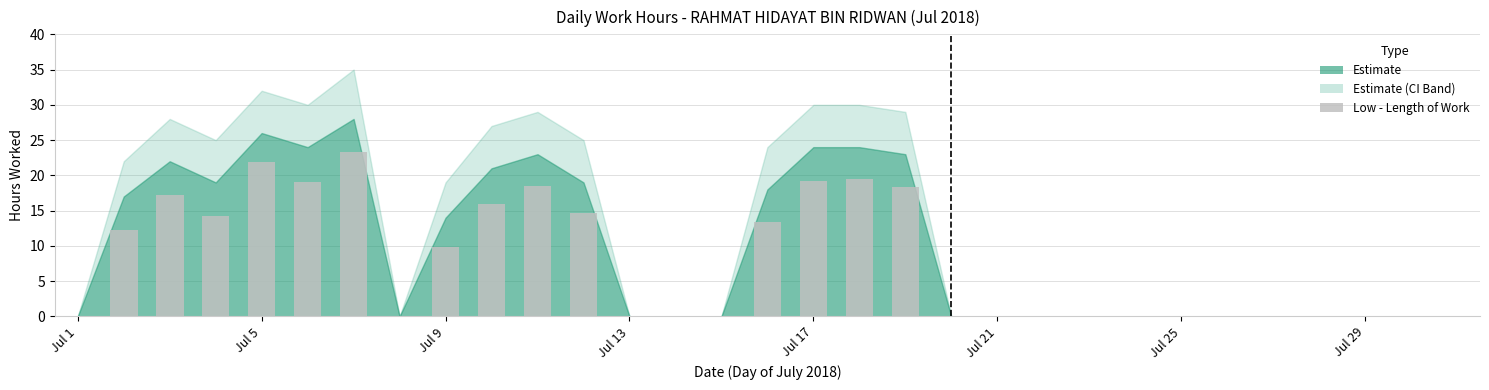

The chart shows a value of 32.5 at Jul 5. True or false?

False